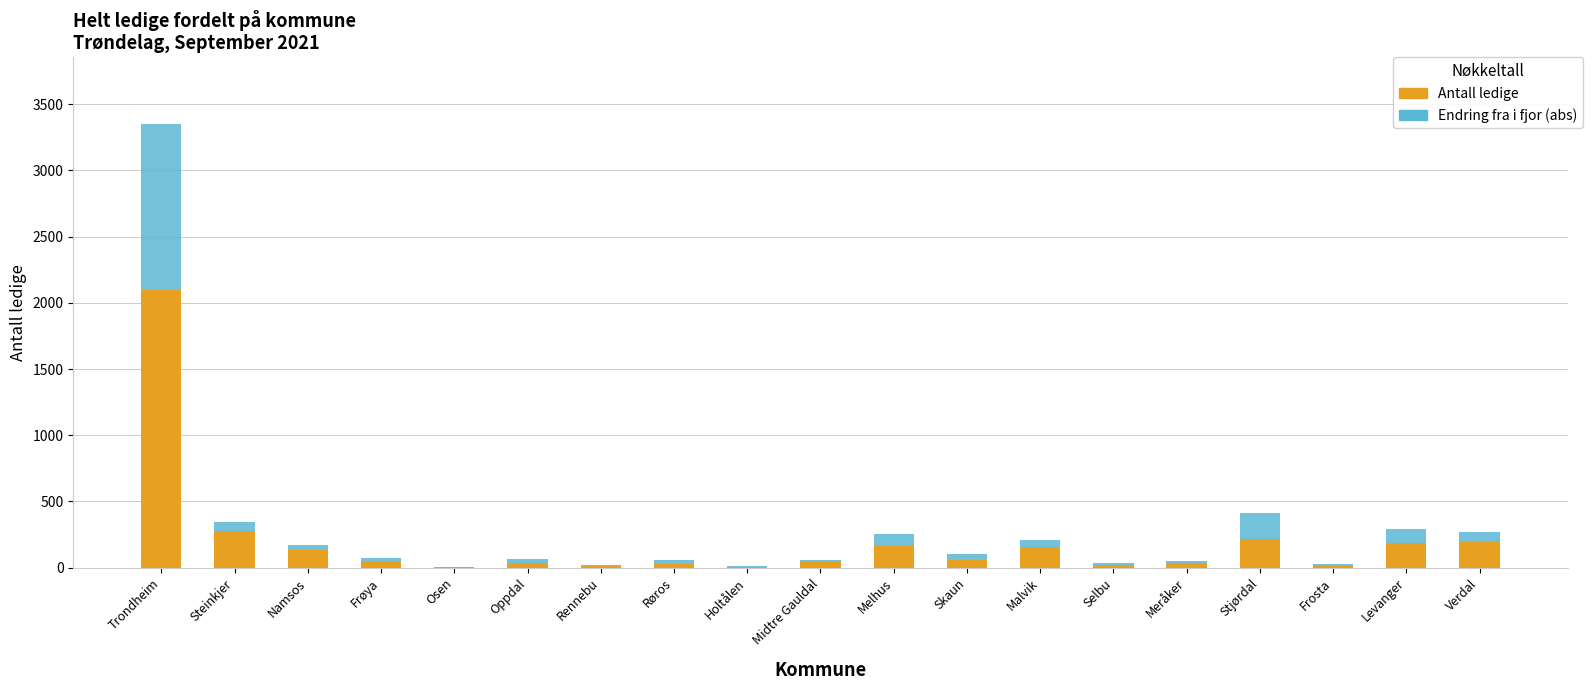

At which label does Antall ledige first exceed 49?

Trondheim